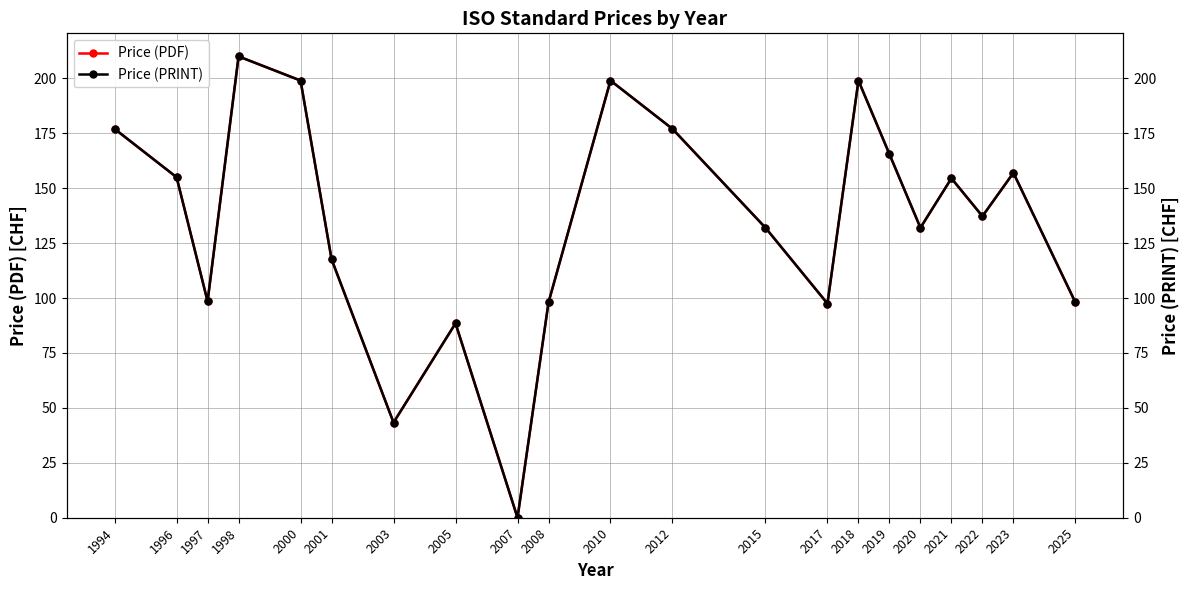

What is the value of the Price (PDF) point at the 6th from the left?

117.7